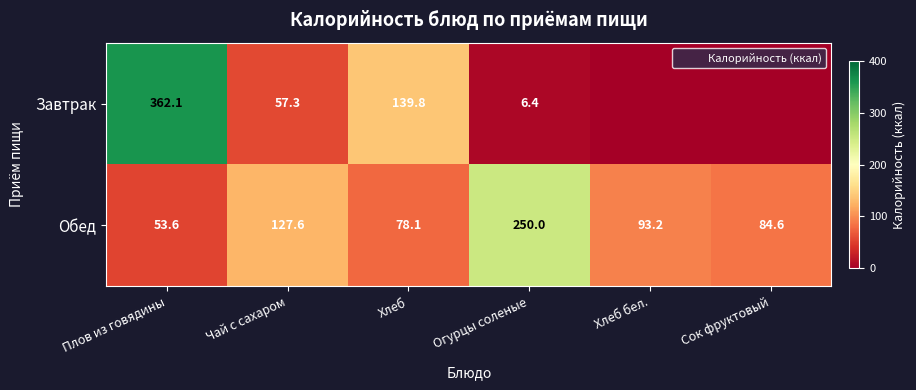

Count the number of categories in the chart.

6